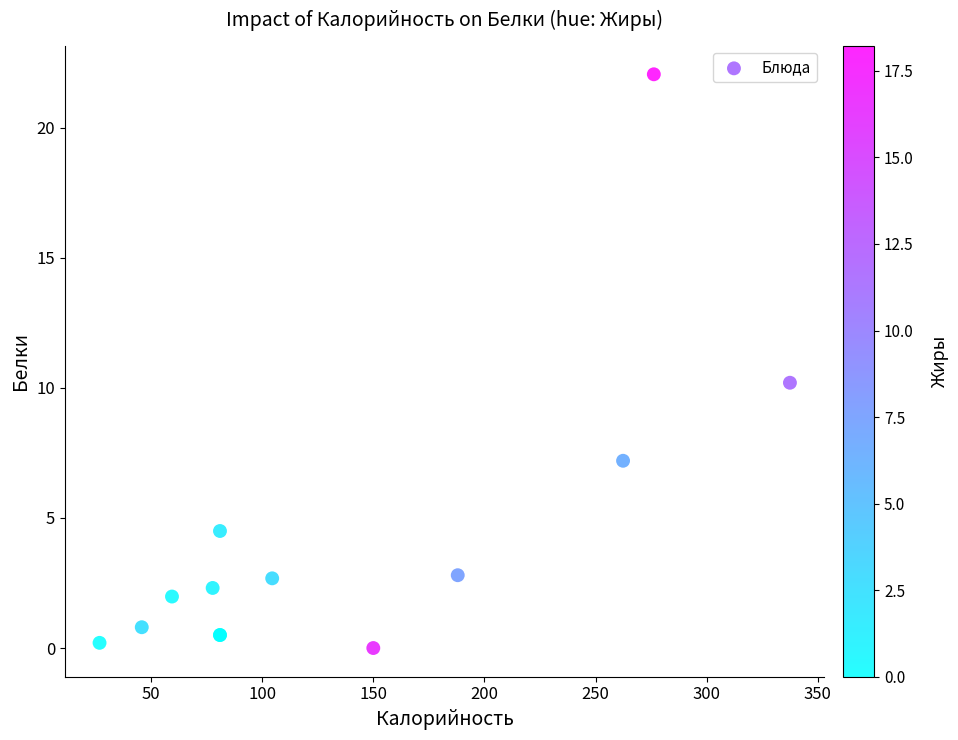

What Y value in the scatter plot is closest to 11?

10.2